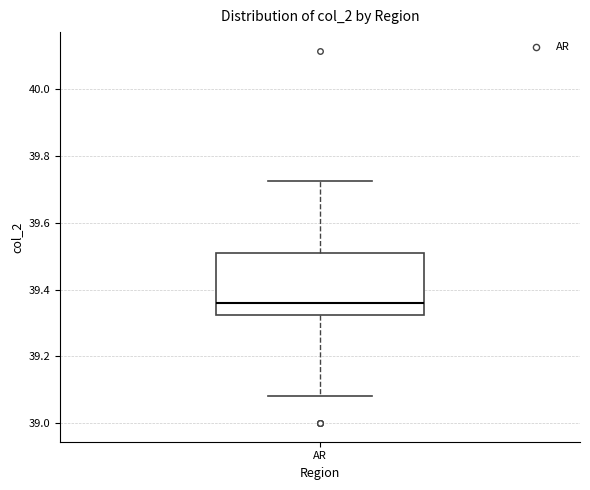

Transcribe this box plot: give where the median line is, the range the box spans, and where the two whiskers end, as read against the y-axis. The values are not printed on the chart, so give them approximately, as read against the axis.

median 39.36, box 39.32 to 39.52, whiskers 39.08 to 39.72